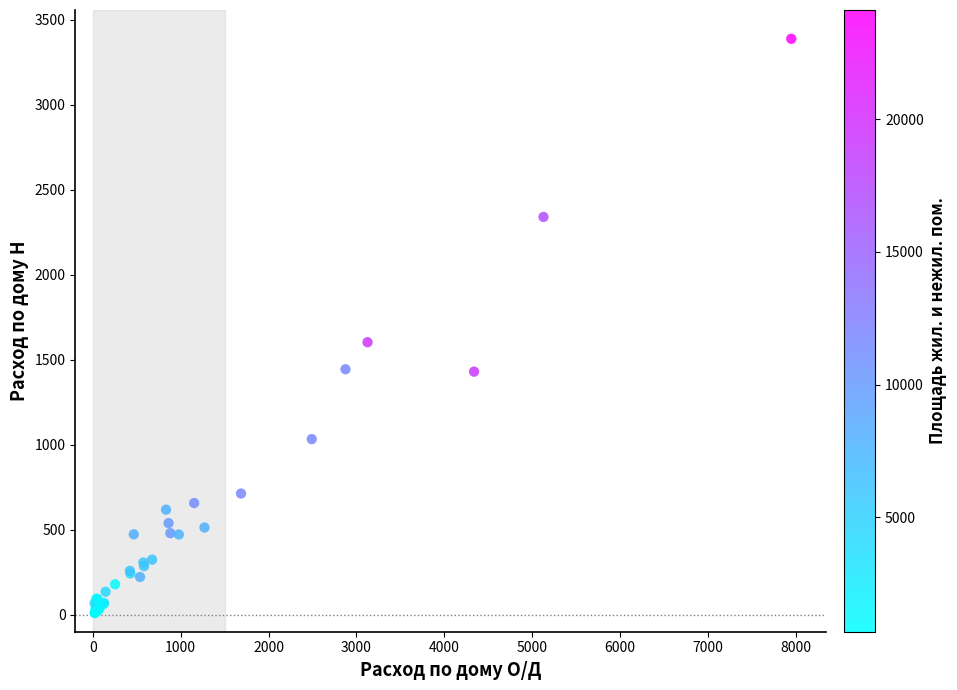

What Y value in the scatter plot is closest to 1698?

1603